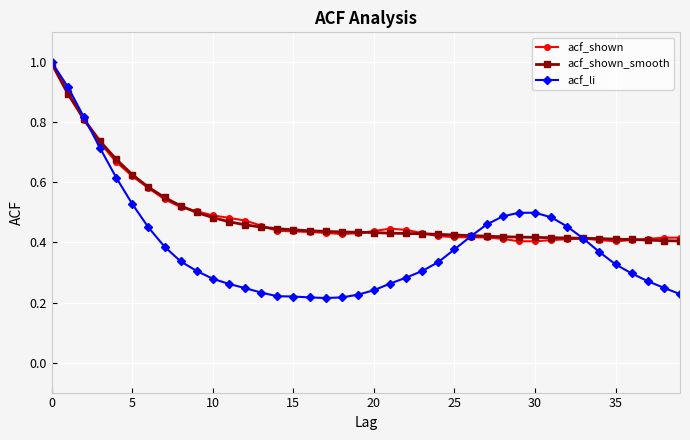

At how many categories does at least one series exceed 0?

40